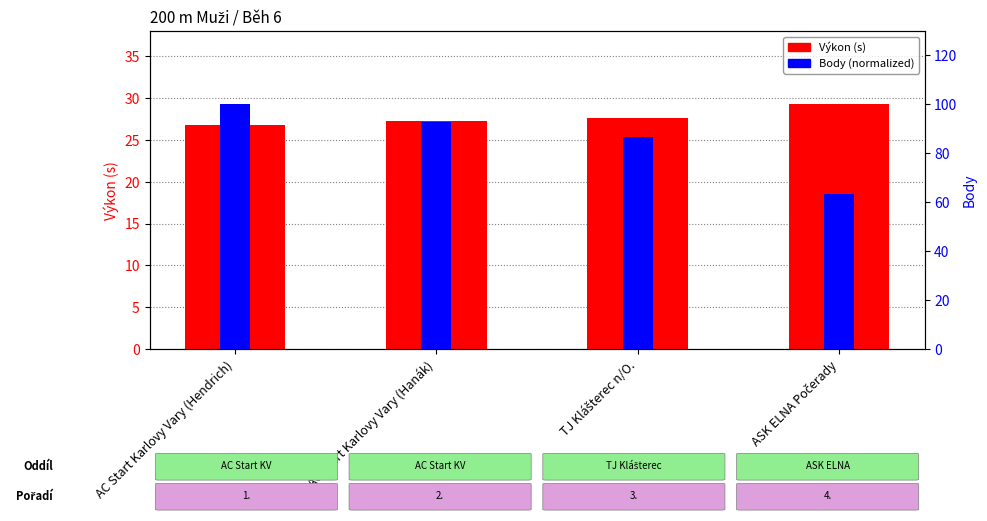

What is the total value across all series at ASK ELNA Počerady?

92.8